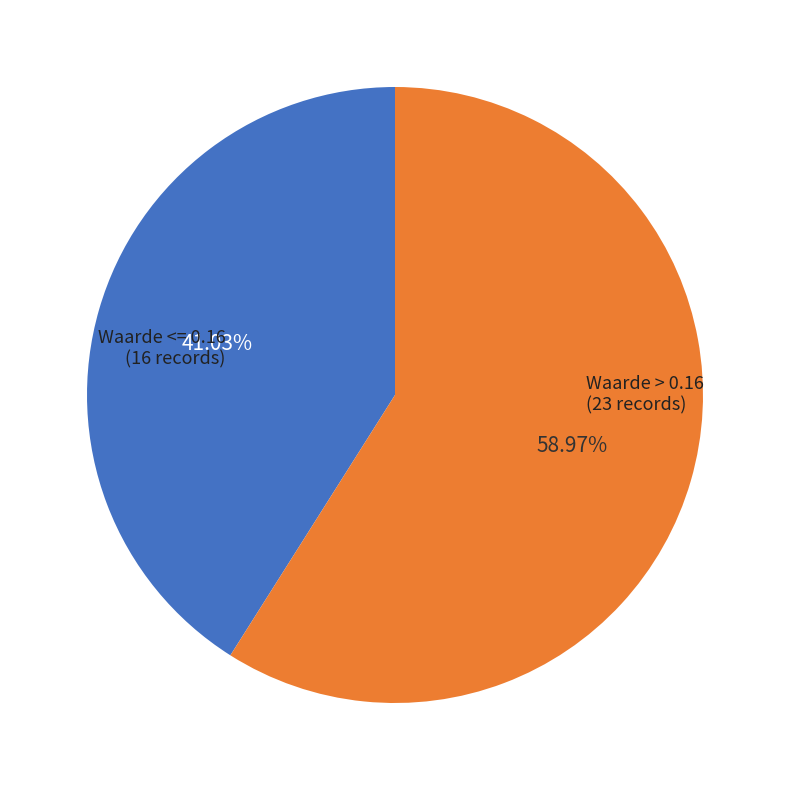

What is the majority slice?

Waarde > 0.16